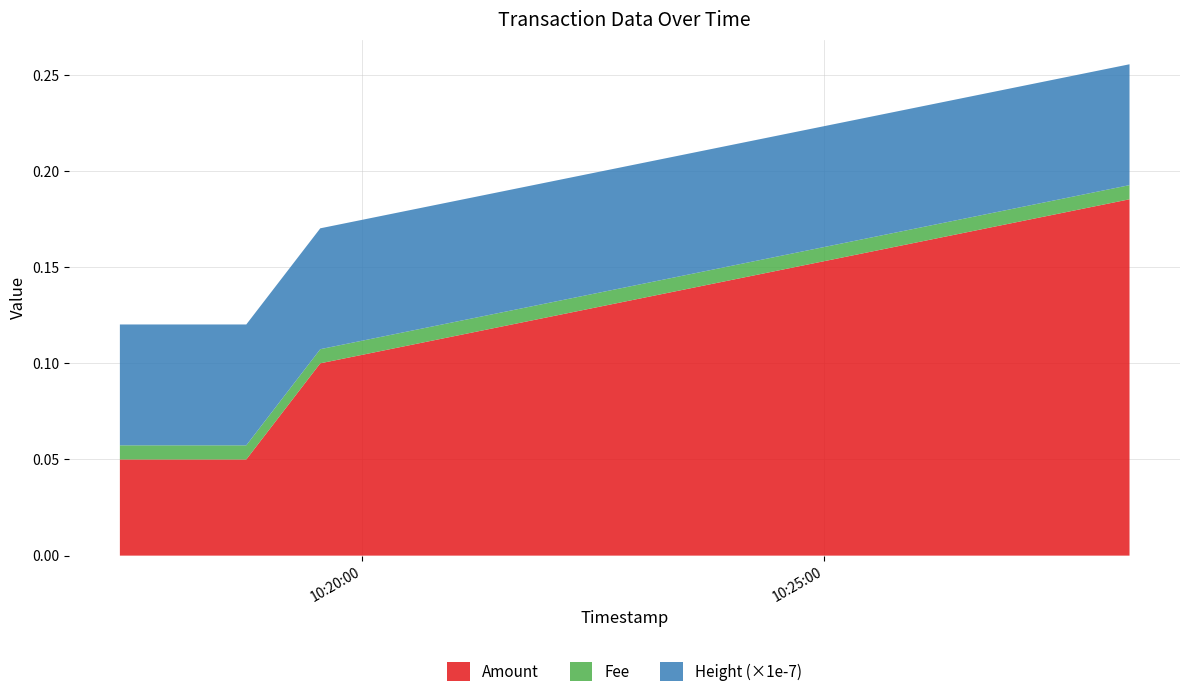

Reading left to right, extract all data points from this chart.

Amount: 2019-06-05 10:17:23=0.1	2019-06-05 10:18:45=0.1	2019-06-05 10:19:33=0.1	2019-06-05 10:28:18=0.2
Fee: 2019-06-05 10:17:23=0.0	2019-06-05 10:18:45=0.0	2019-06-05 10:19:33=0.0	2019-06-05 10:28:18=0.0
Height_scaled: 2019-06-05 10:17:23=628482.0	2019-06-05 10:18:45=628483.0	2019-06-05 10:19:33=628484.0	2019-06-05 10:28:18=628485.0